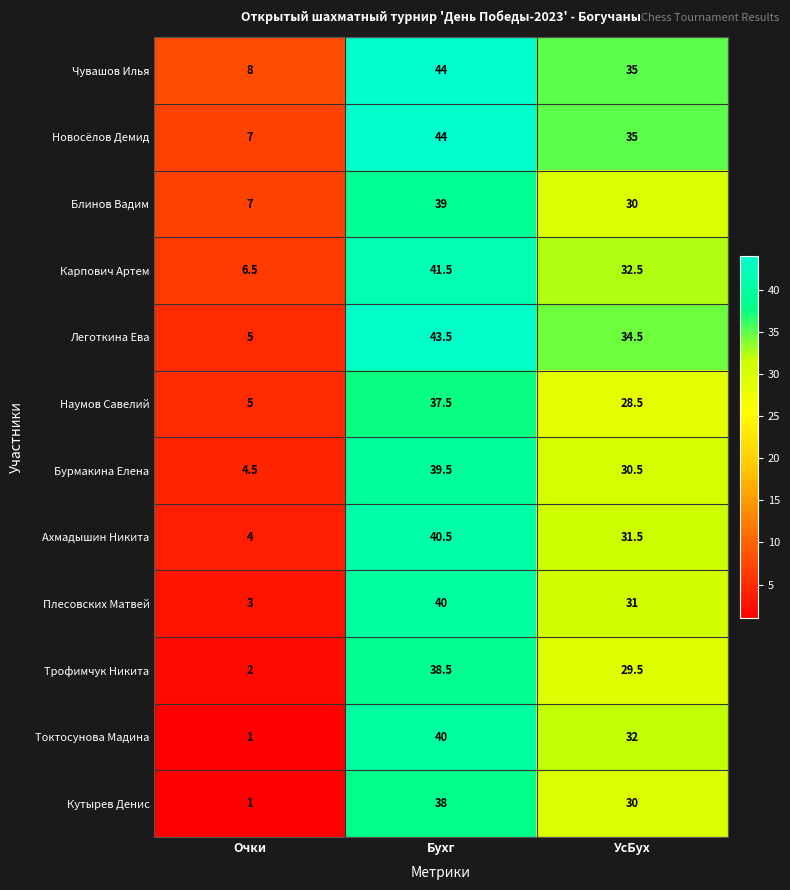

Count the number of data series in this chart.

12